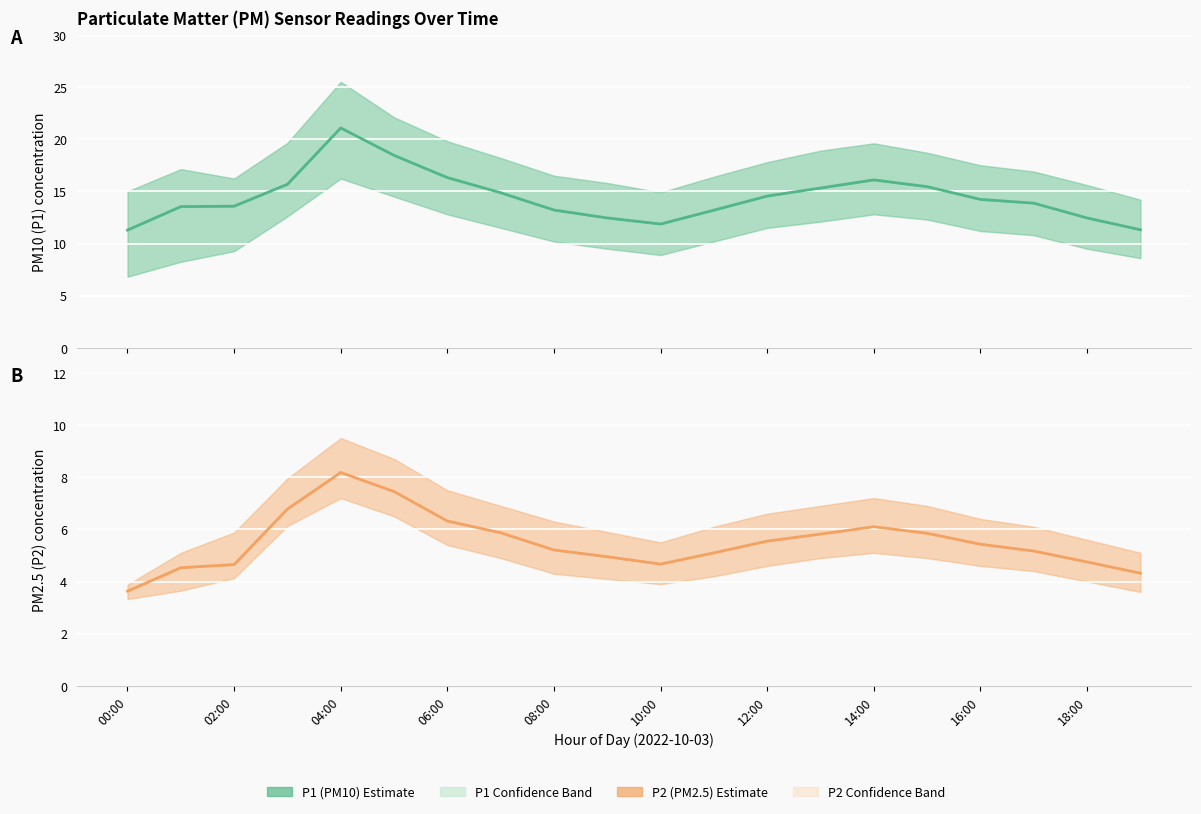

Between 12:00 and 17, which is larger?

12:00